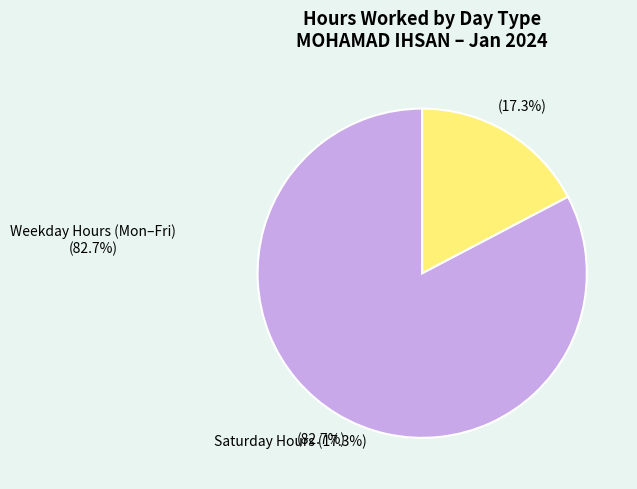

To the nearest percent, what is the average slice percentage?

50%